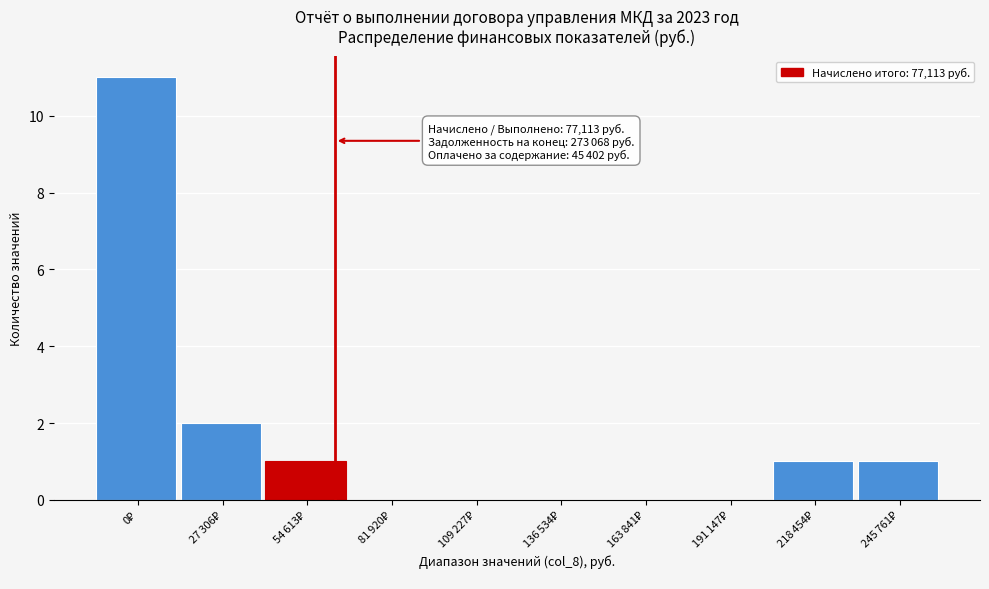

What is the greatest value displayed?

11